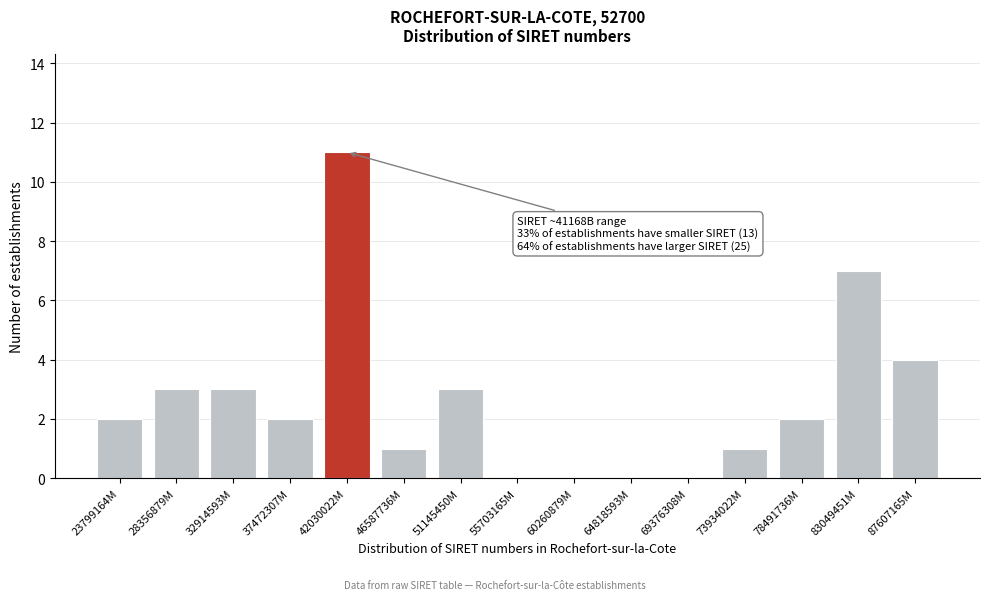

Reading left to right, transcribe all the data shown in this chart.

23799164M=2	28356879M=3	32914593M=3	37472307M=2	42030022M=11	46587736M=1	51145450M=3	55703165M=0	60260879M=0	64818593M=0	69376308M=0	73934022M=1	78491736M=2	83049451M=7	87607165M=4